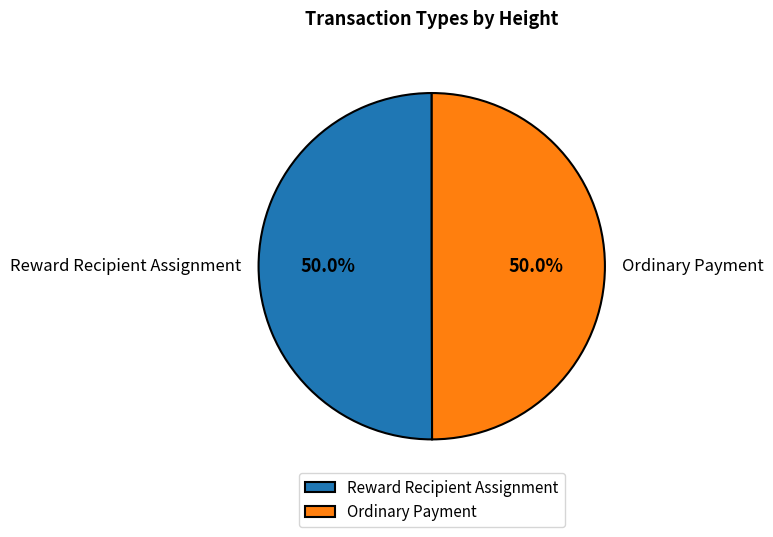

Combined, what portion of the pie is Ordinary Payment and Reward Recipient Assignment?

100.0%